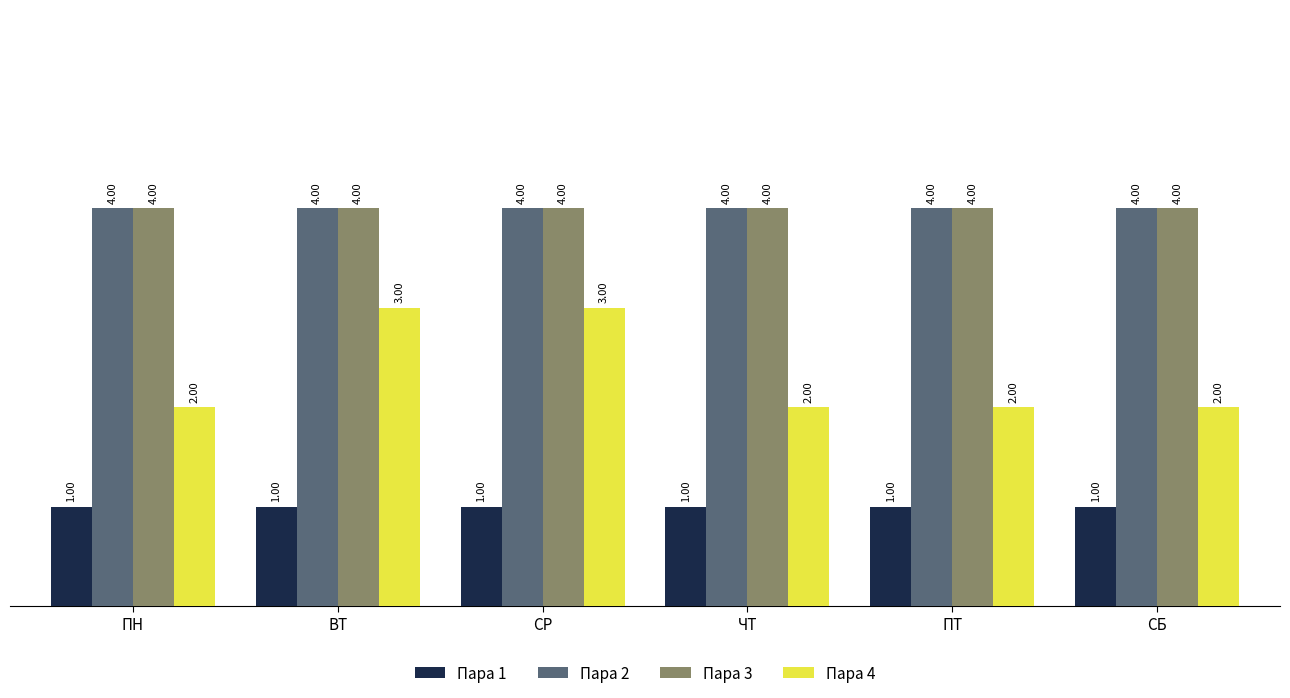

What is the difference between the highest and lowest values at ПН?

3